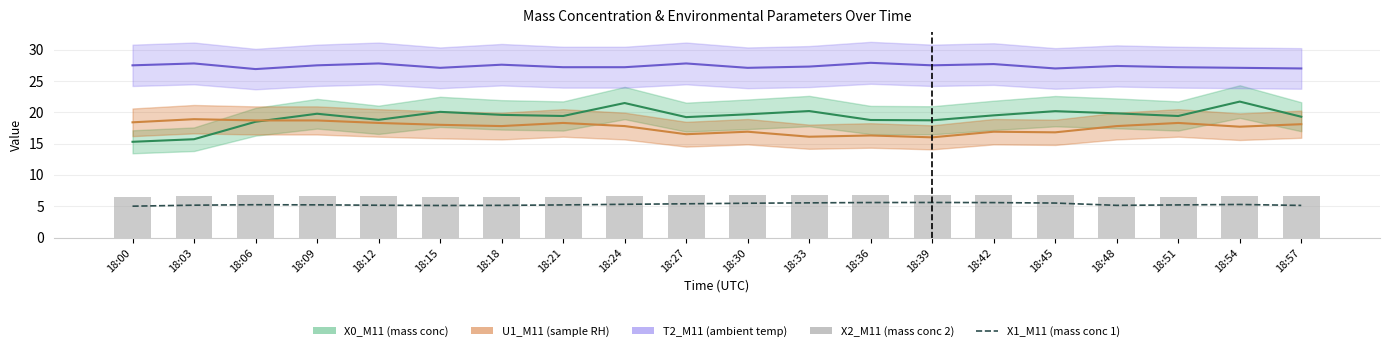

Is it true that X1_M11 equals 5.2 at 18:21?

True